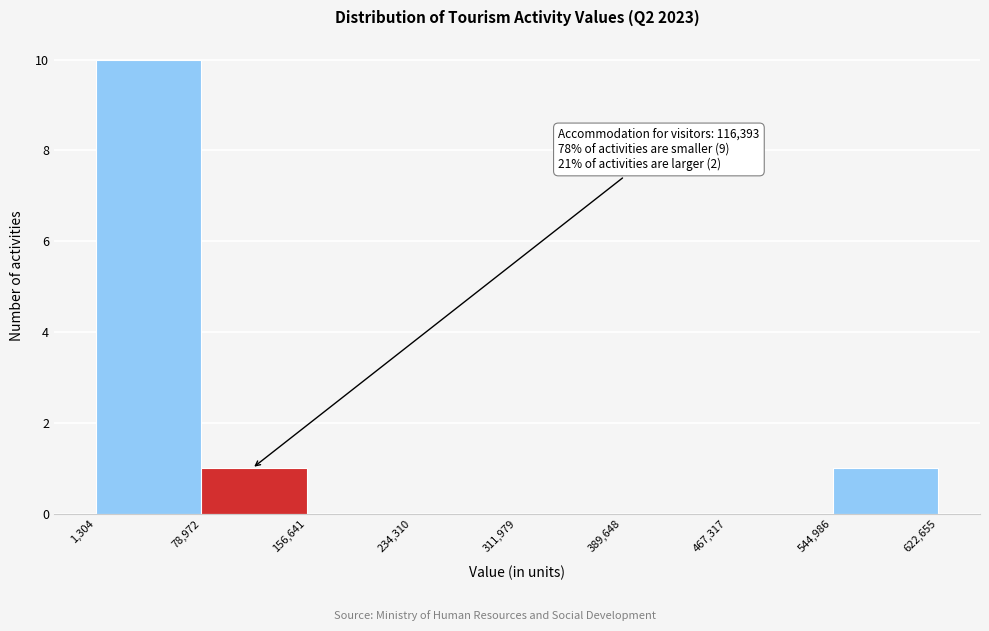

Which range on the x-axis has the tallest bar?

1,304 to 78,972